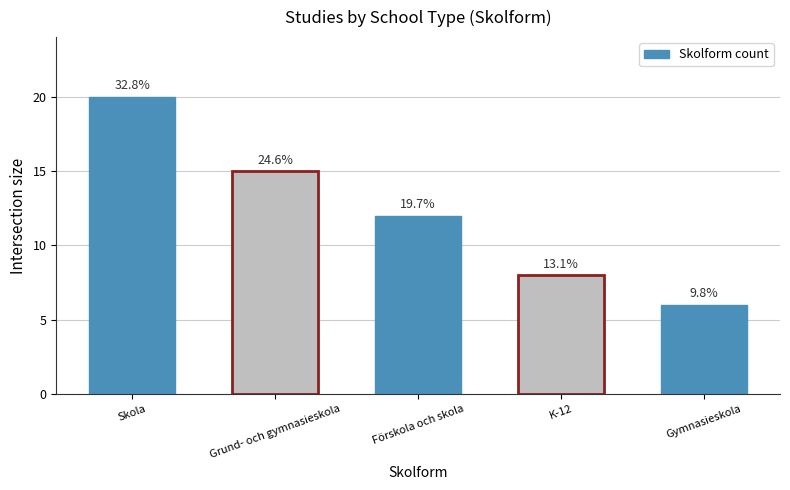

How many bars are there in total?

5